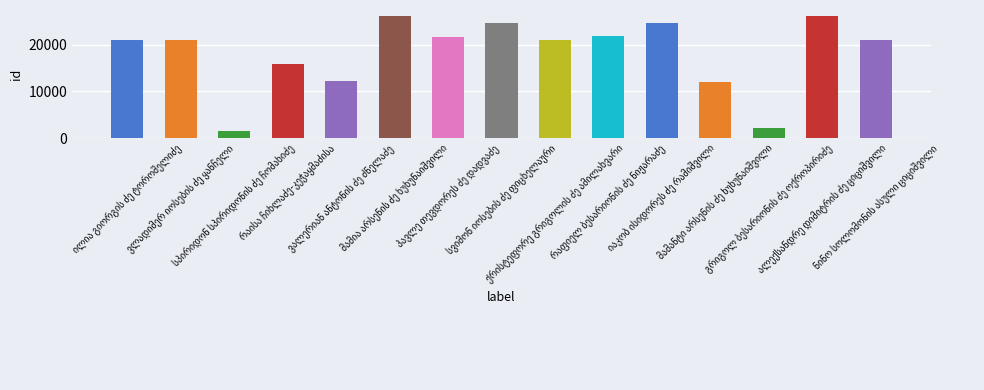

What is the value of the 3rd bar from the left?

1637